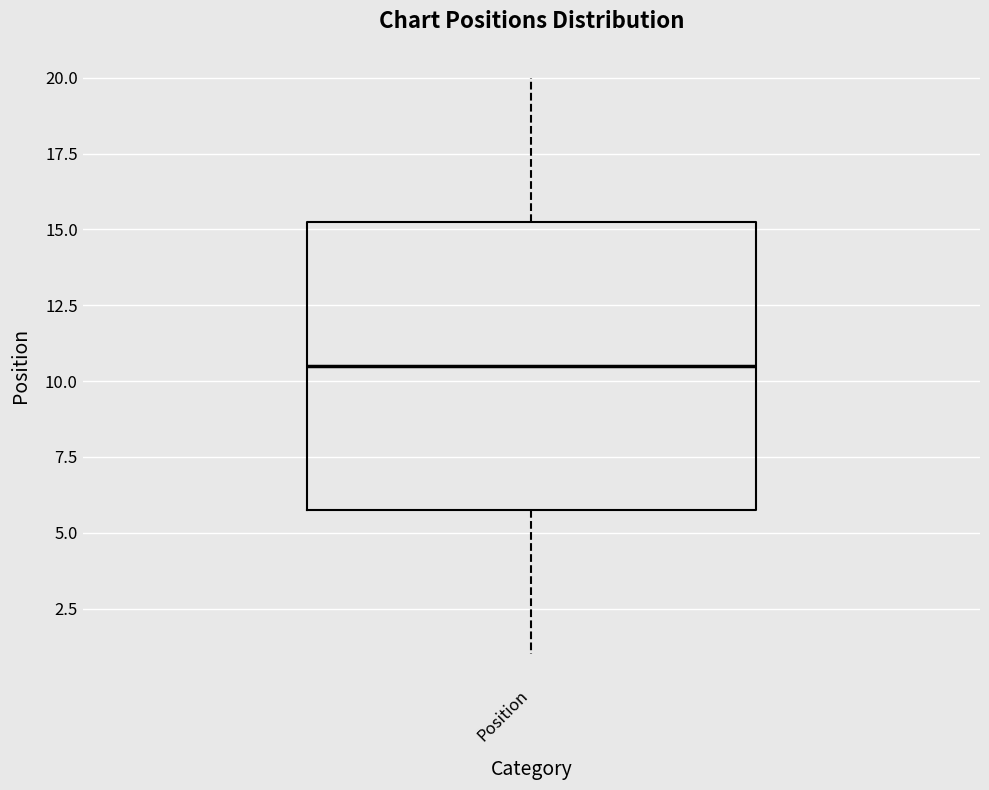

Transcribe this box plot: give where the median line is, the range the box spans, and where the two whiskers end, as read against the y-axis. The values are not printed on the chart, so give them approximately, as read against the axis.

median 10.5, box 6.0 to 15.5, whiskers 1.0 to 20.0